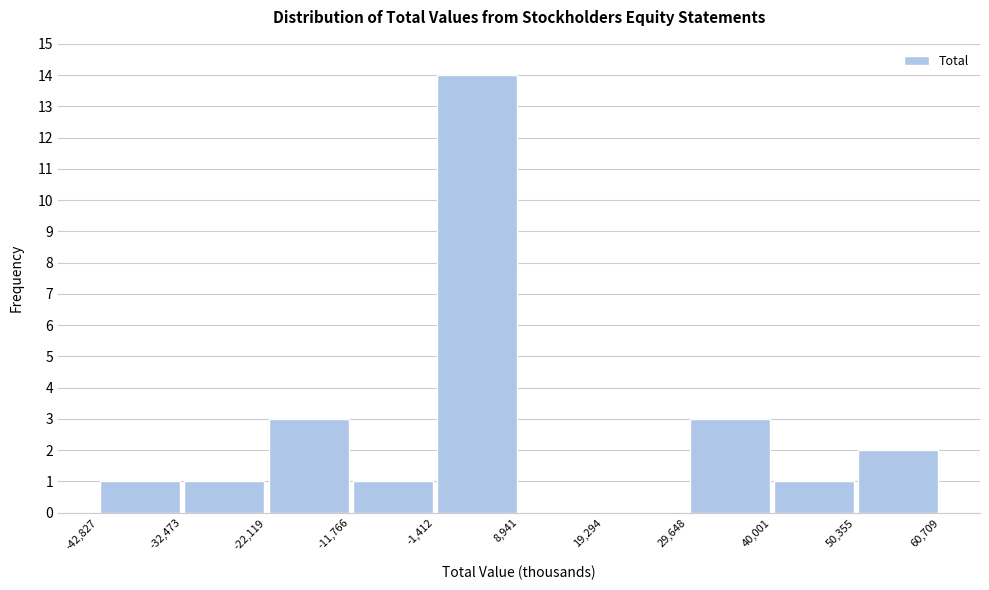

Reading left to right, list every bar in this chart as the range it spans on the x-axis followed by its height. The values are not printed on the chart, so give them approximately, as read against the axis.

-42,827 to -32,473: 1
-32,473 to -22,119: 1
-22,119 to -11,766: 3
-11,766 to -1,412: 1
-1,412 to 8,941: 14
8,941 to 19,294: 0
19,294 to 29,648: 0
29,648 to 40,001: 3
40,001 to 50,355: 1
50,355 to 60,709: 2